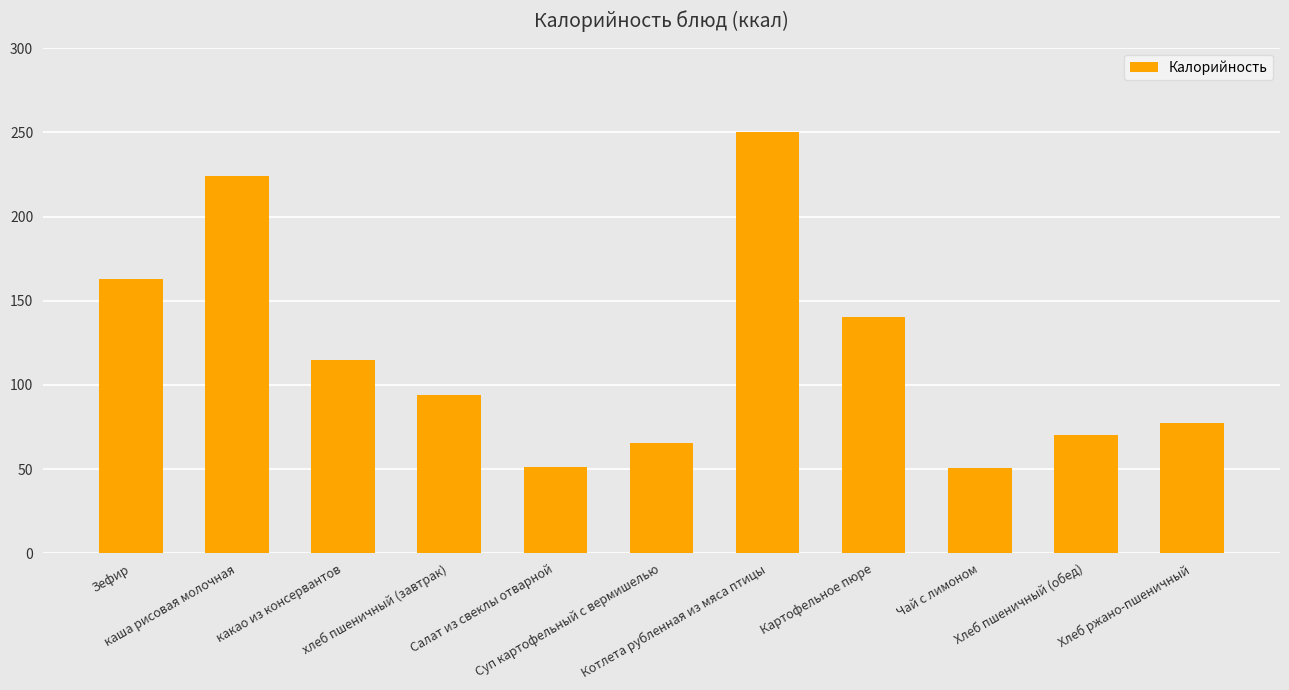

True or false: the data shows 376.3 at каша рисовая молочная.

False